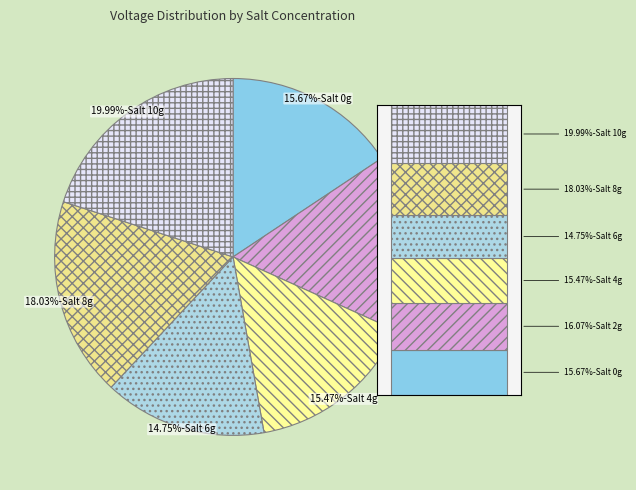

Is it true that 2 is 22% of the pie?

False